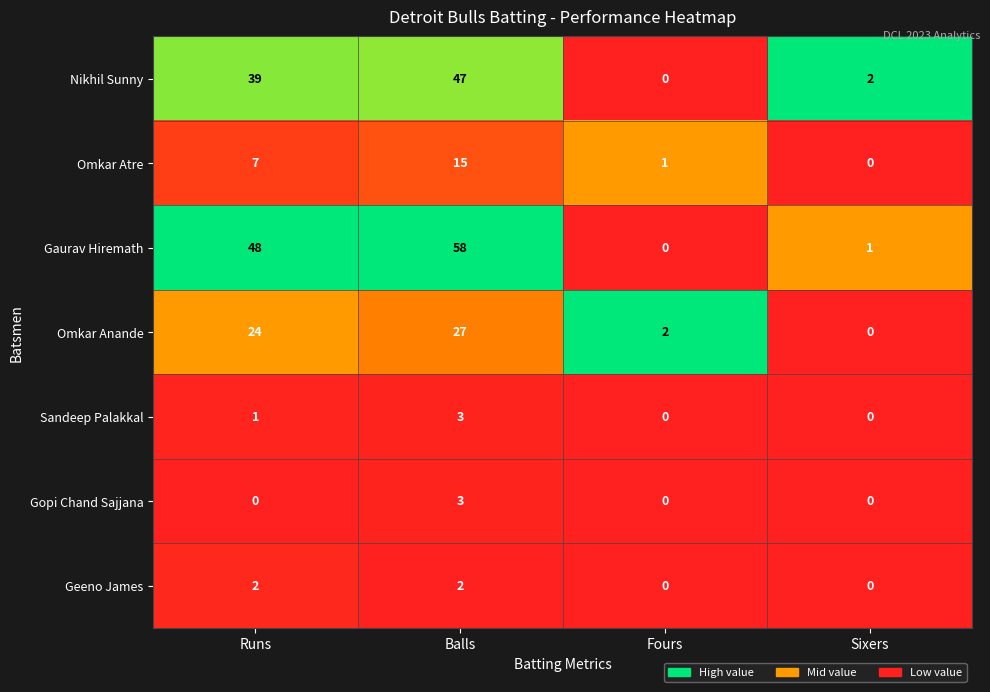

Reading left to right, extract all data points from this chart.

Nikhil Sunny: Runs=39	Balls=47	Fours=0	Sixers=2
Omkar Atre: Runs=7	Balls=15	Fours=1	Sixers=0
Gaurav Hiremath: Runs=48	Balls=58	Fours=0	Sixers=1
Omkar Anande: Runs=24	Balls=27	Fours=2	Sixers=0
Sandeep Palakkal: Runs=1	Balls=3	Fours=0	Sixers=0
Gopi Chand Sajjana: Runs=0	Balls=3	Fours=0	Sixers=0
Geeno James: Runs=2	Balls=2	Fours=0	Sixers=0